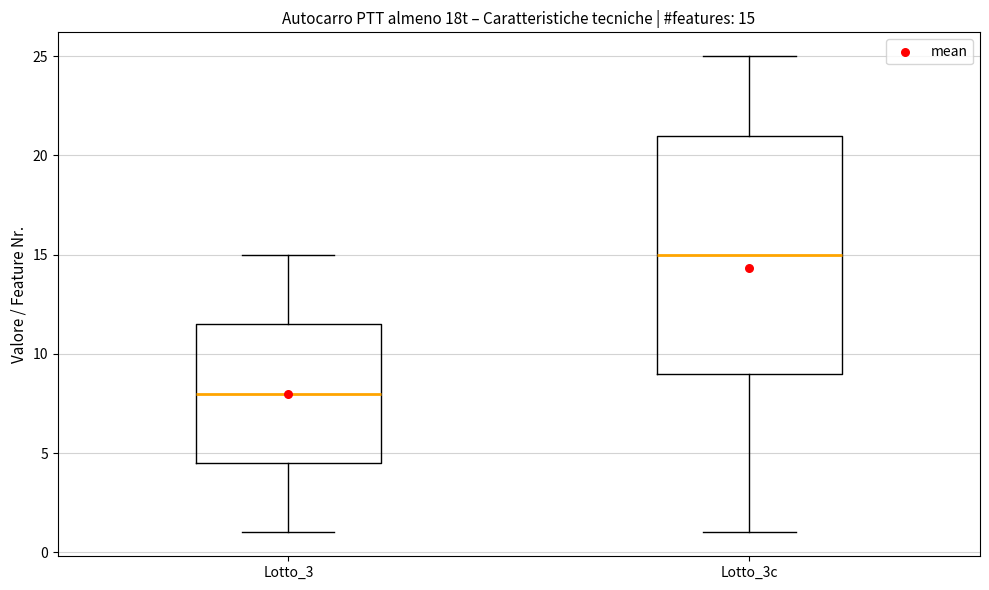

Which box has the highest median line?

Lotto_3c